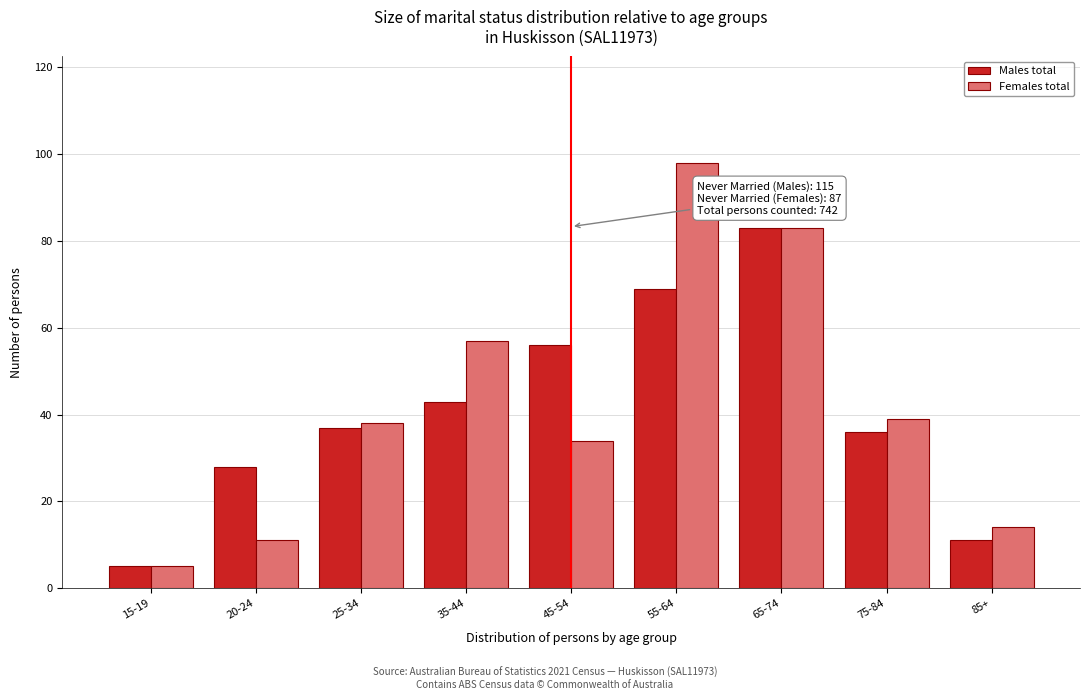

Reading left to right, transcribe all the data shown in this chart.

Males total: 15-19=5	20-24=28	25-34=37	35-44=43	45-54=56	55-64=69	65-74=83	75-84=36	85+=11
Females total: 15-19=5	20-24=11	25-34=38	35-44=57	45-54=34	55-64=98	65-74=83	75-84=39	85+=14